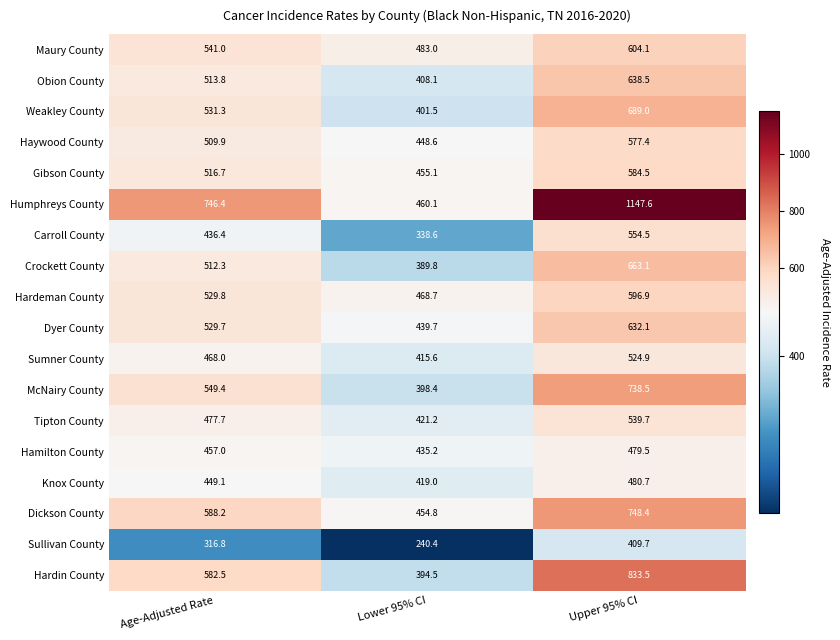

What is the maximum value shown in the chart?

1147.6